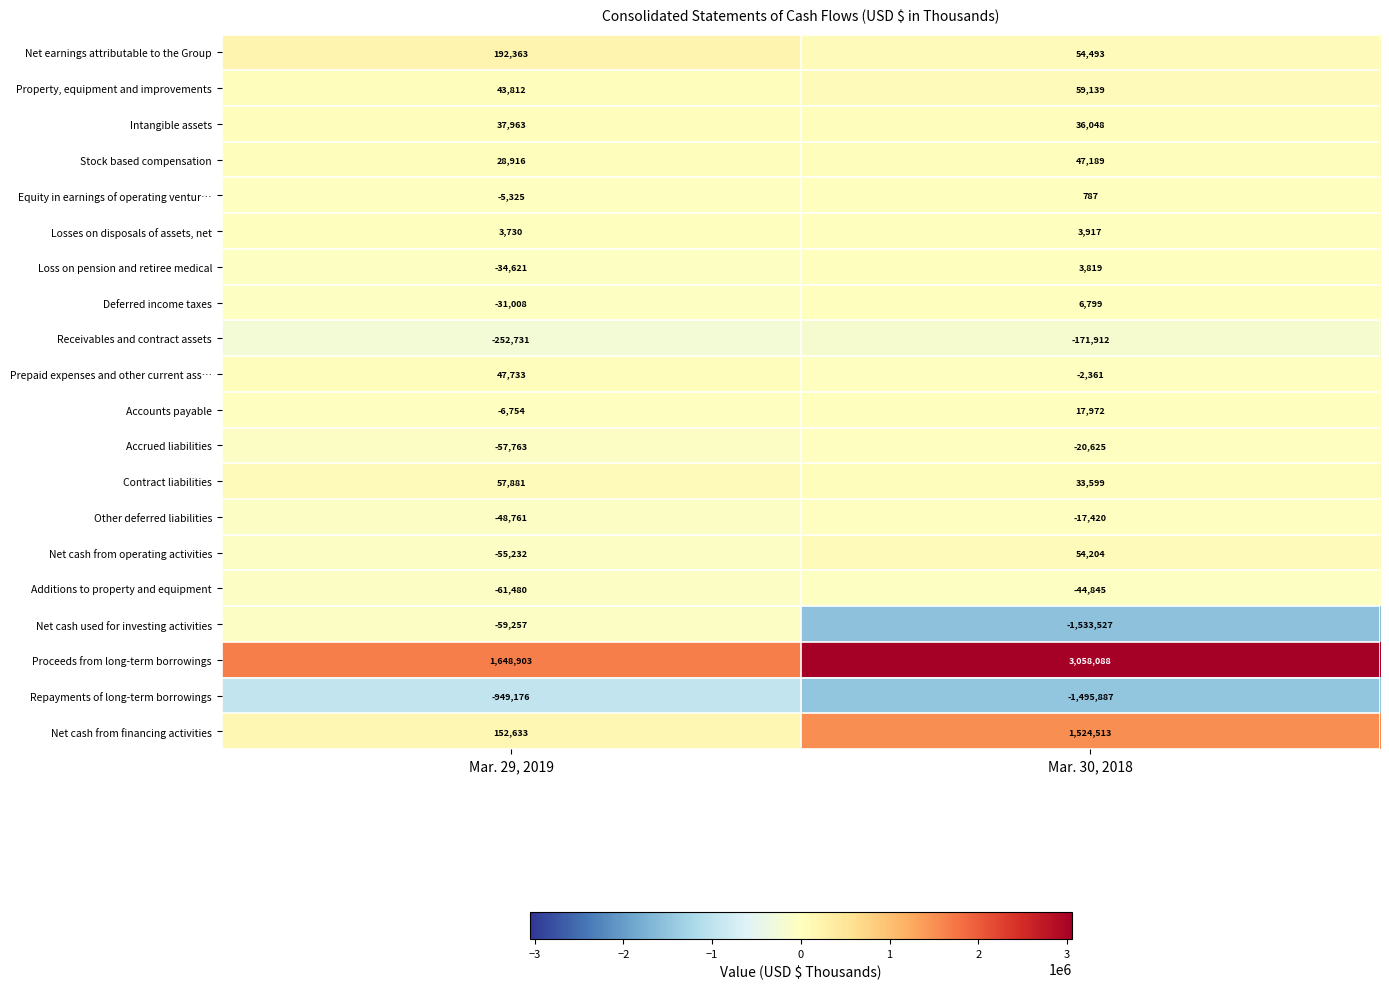

At how many categories does at least one series exceed 743398?

2